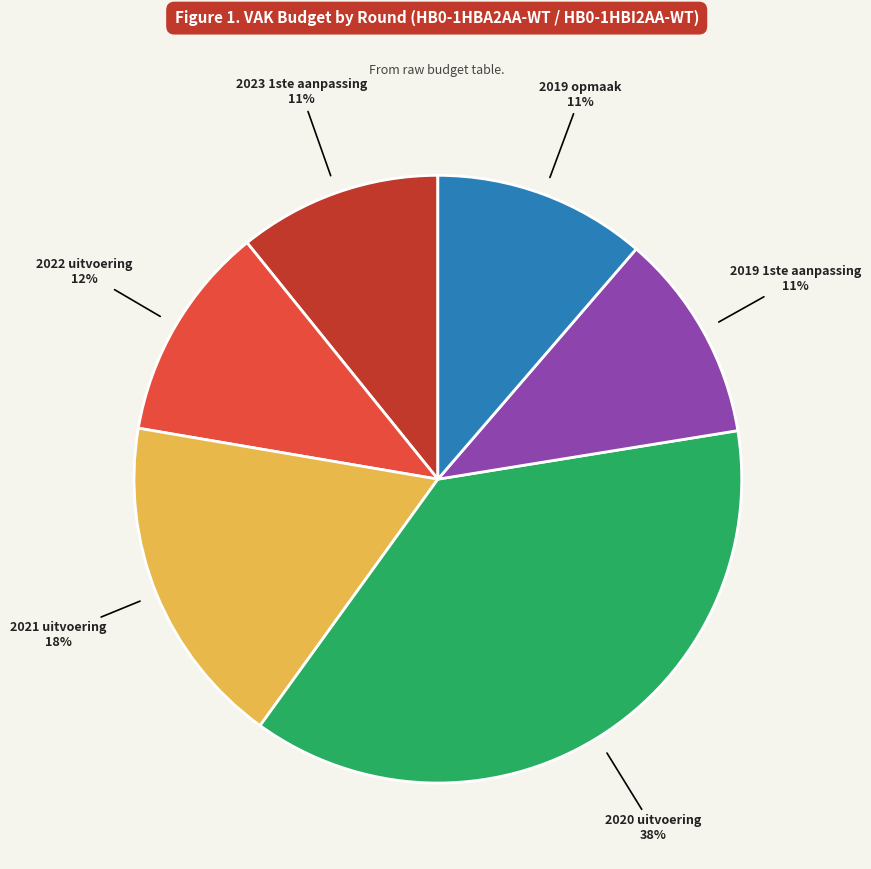

Does 2019 opmaak represent more than half of the total?

No